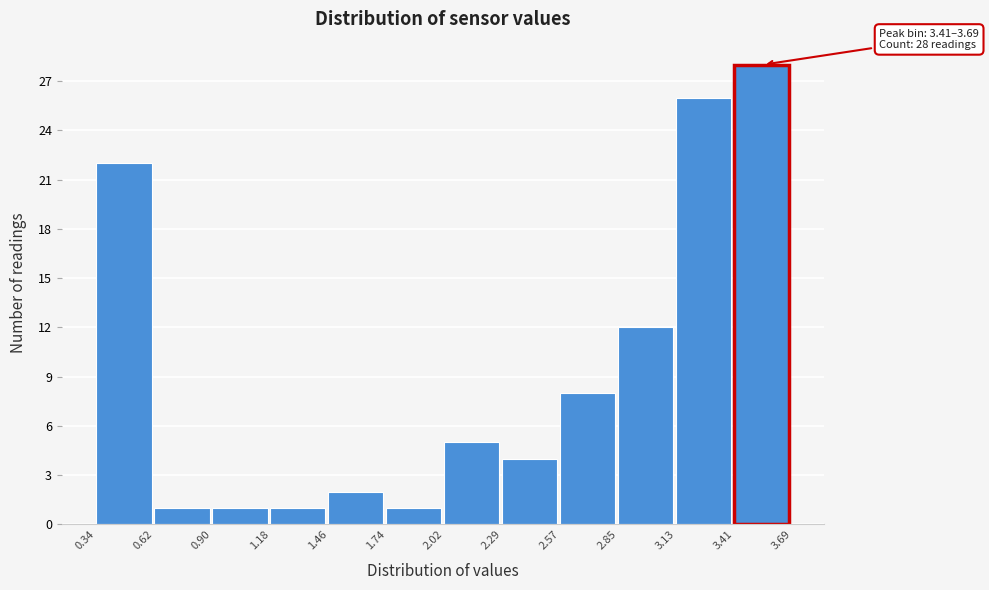

Over which range of the x-axis is the bar tallest?

3.41 to 3.69